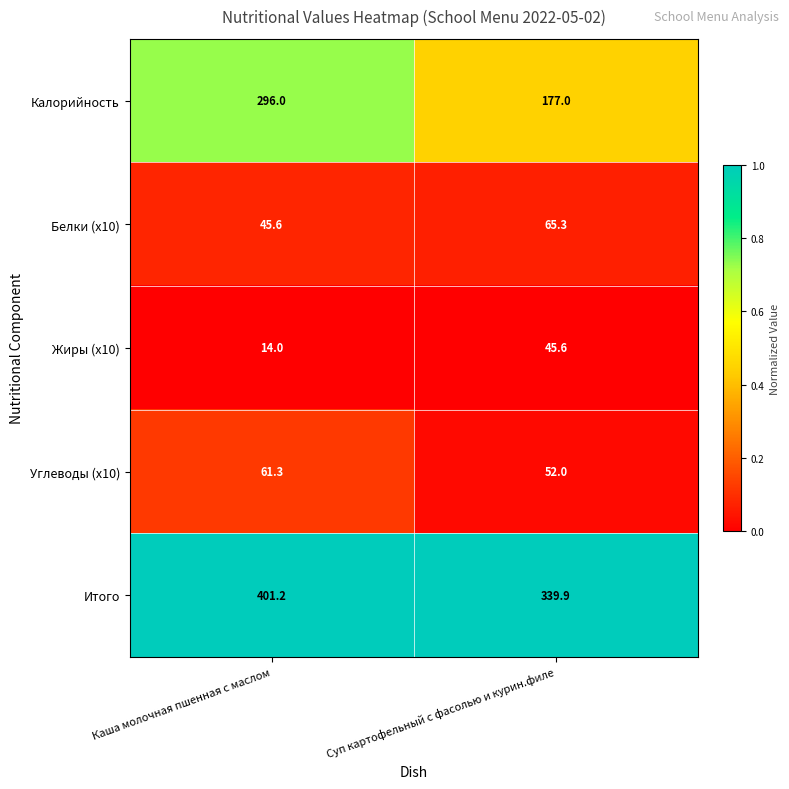

Where is Жиры (x10) nearest to the value 29?

Каша молочная пшенная с маслом